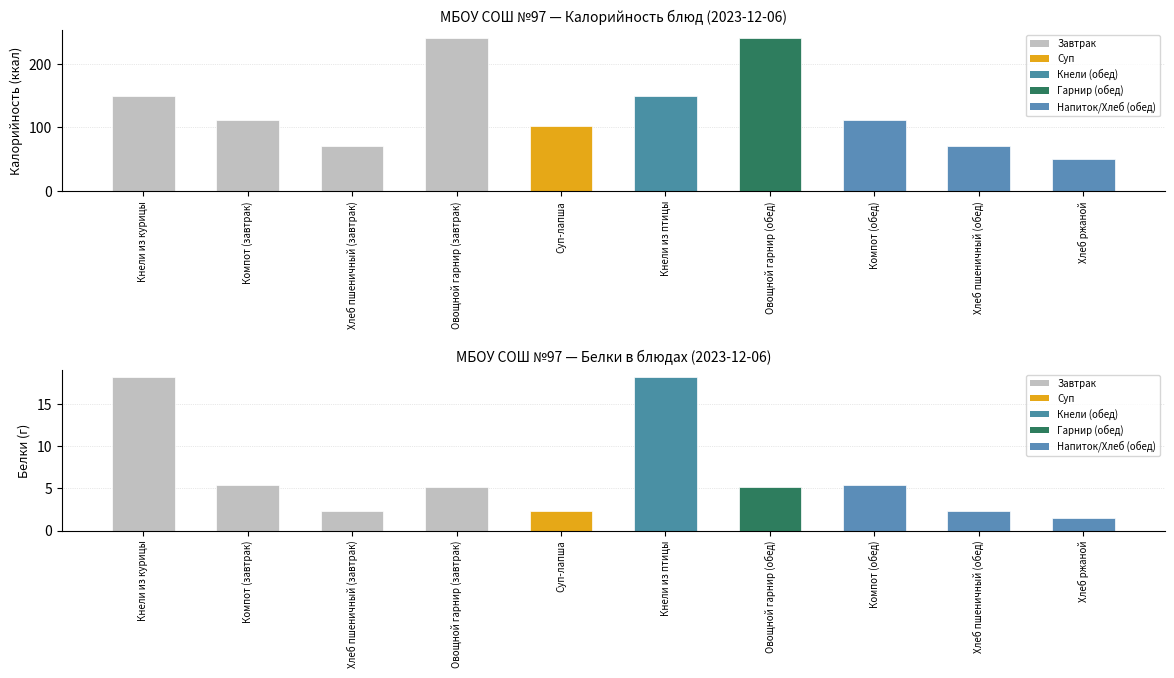

List the series in order of their overall mean, highest first.

Калорийность, Белки